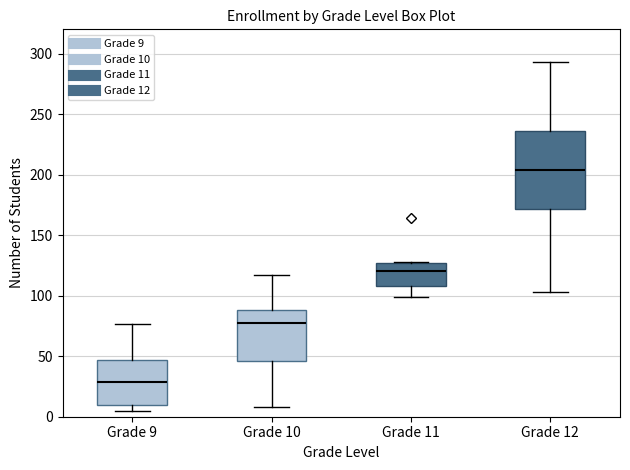

Where does the median line of the box for Grade 9 sit on the y-axis? The values are not printed on the chart, so give them approximately, as read against the axis.

30